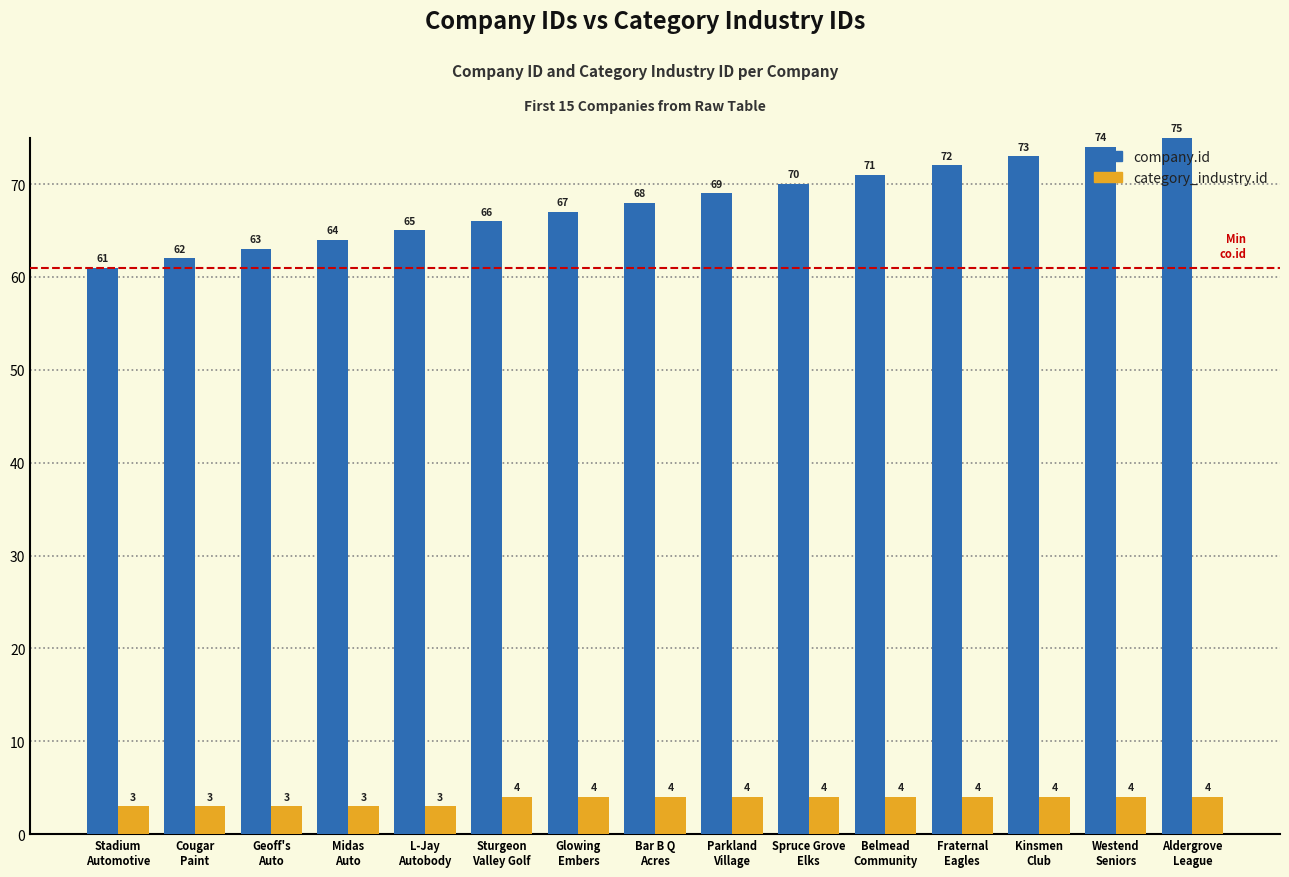

Reading left to right, list all the values displayed in this chart.

company.id: Stadium
Automotive=61	Cougar
Paint=62	Geoff's
Auto=63	Midas
Auto=64	L-Jay
Autobody=65	Sturgeon
Valley Golf=66	Glowing
Embers=67	Bar B Q
Acres=68	Parkland
Village=69	Spruce Grove
Elks=70	Belmead
Community=71	Fraternal
Eagles=72	Kinsmen
Club=73	Westend
Seniors=74	Aldergrove
League=75
category_industry.id: Stadium
Automotive=3	Cougar
Paint=3	Geoff's
Auto=3	Midas
Auto=3	L-Jay
Autobody=3	Sturgeon
Valley Golf=4	Glowing
Embers=4	Bar B Q
Acres=4	Parkland
Village=4	Spruce Grove
Elks=4	Belmead
Community=4	Fraternal
Eagles=4	Kinsmen
Club=4	Westend
Seniors=4	Aldergrove
League=4